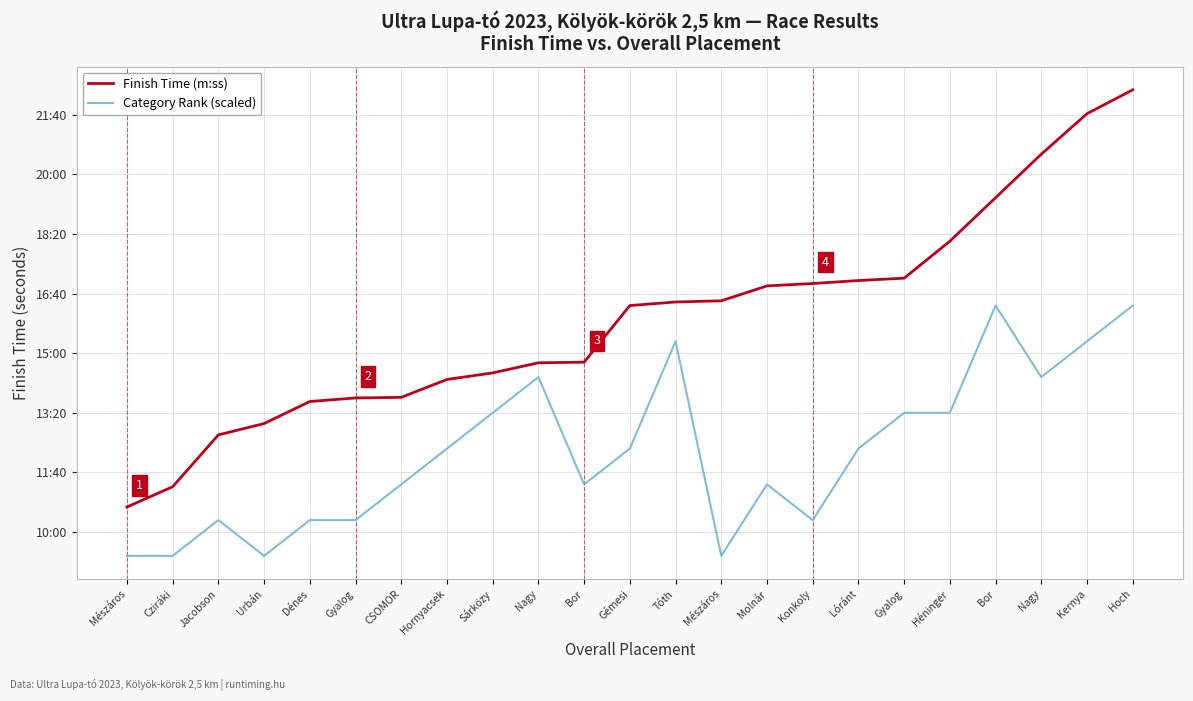

Reading right to left, extract all data points from this chart.

Finish Time (seconds): 1342	1302	1234	1161	1088	1026	1022	1017	1013	988	986	980	885	884	867	856	826	825	819	782	763	676	642
Category Rank (scaled): 980	920	860	980	800	800	740	620	680	560	920	740	680	860	800	740	680	620	620	560	620	560	560